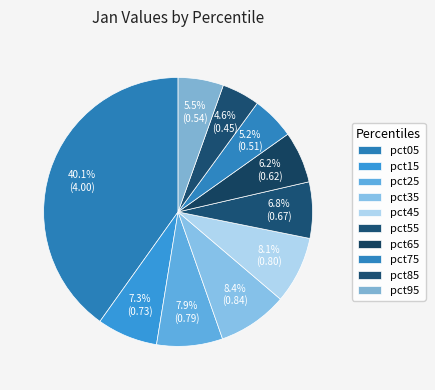

Rank the categories by value from highest to lowest.

pct05, pct35, pct45, pct25, pct15, pct55, pct65, pct95, pct75, pct85